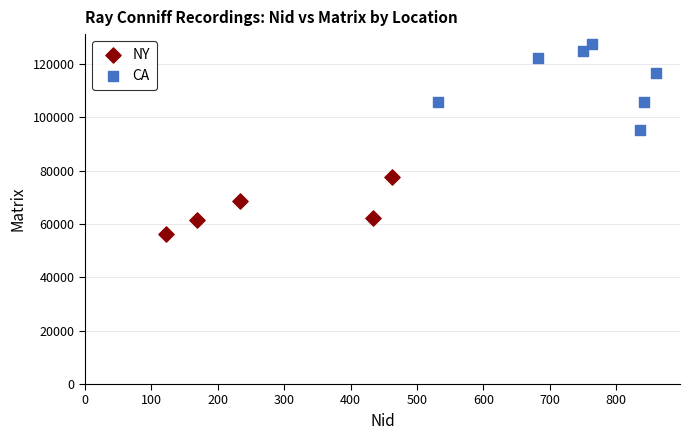

Which series has the largest Y range (max minus min)?

CA